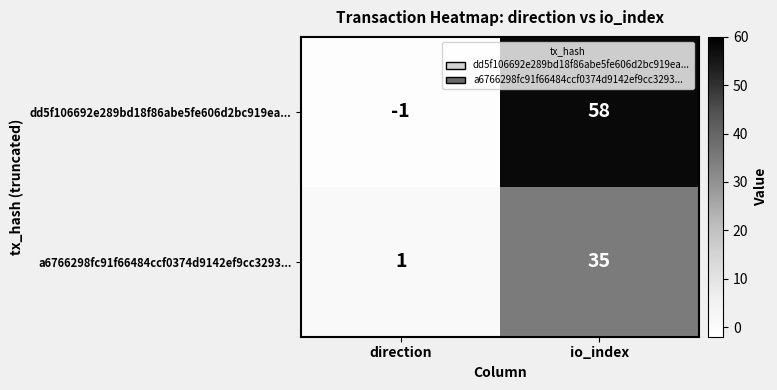

What is the average value of the a6766298fc91f66484ccf0374d9142ef9cc3293... series?

18